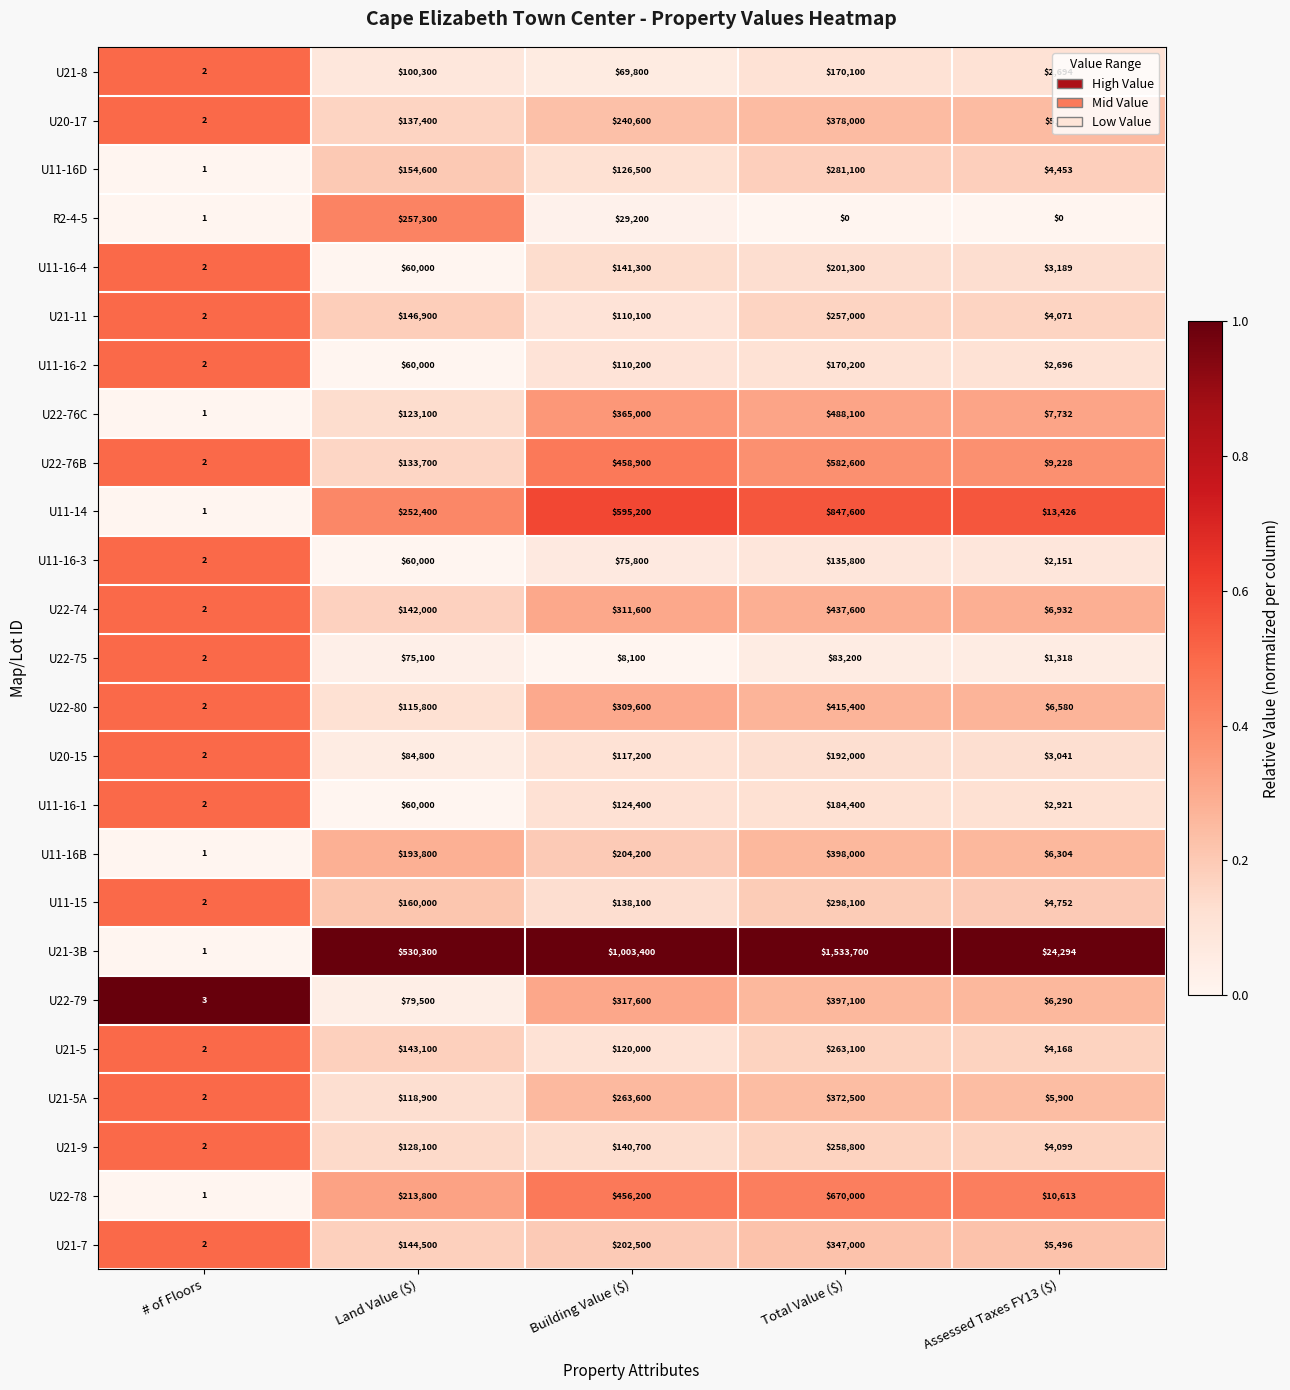

Where does the U11-16D series first go above 126500?

Land Value ($)